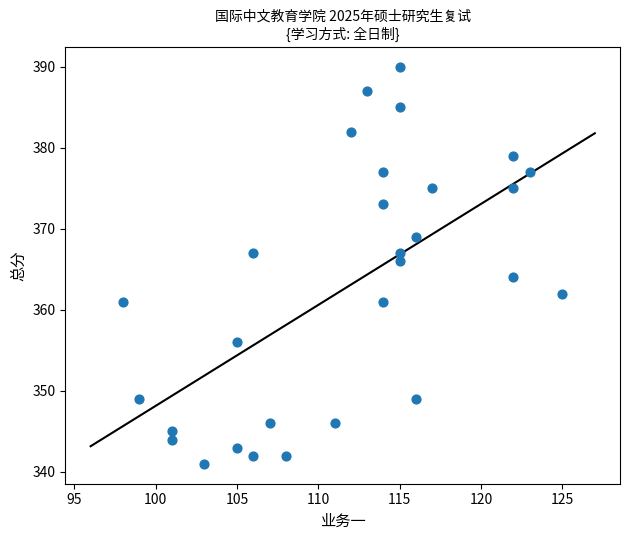

What is the range of X values (max minus min)?

27